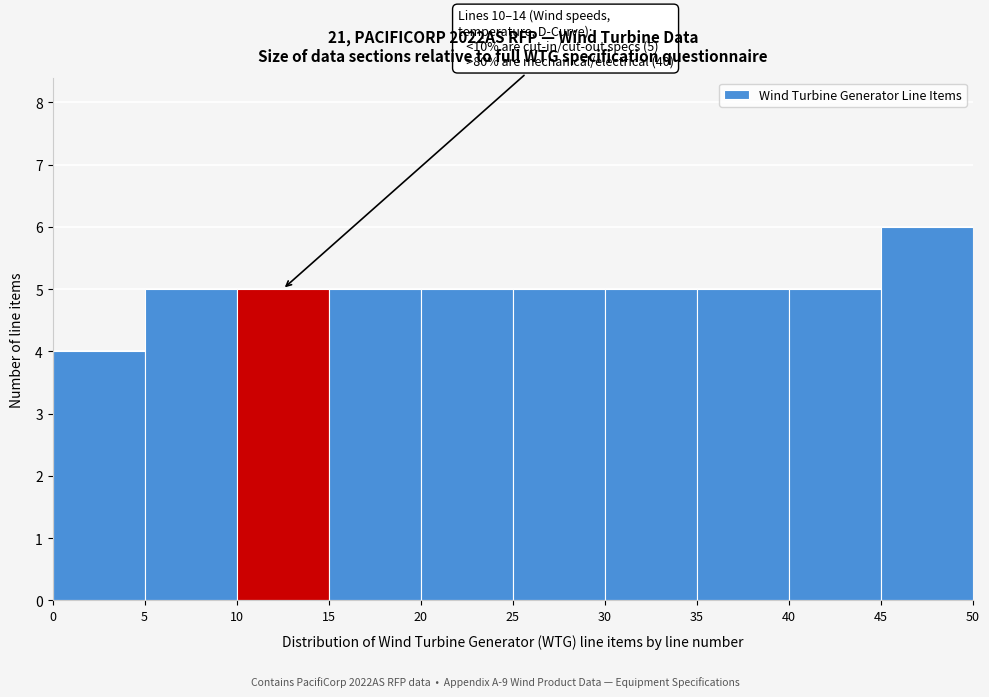

Which range on the x-axis has the tallest bar?

45 to 50